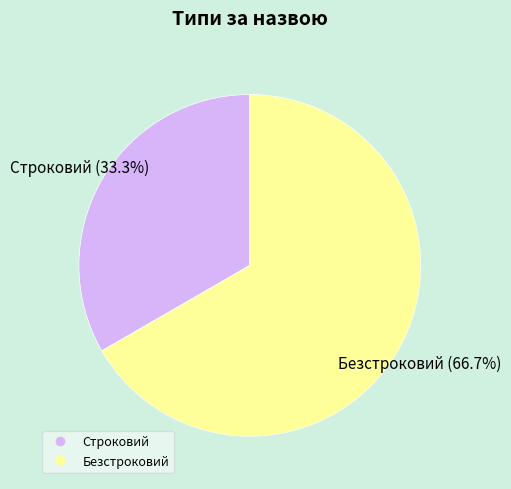

To the nearest percent, what is the difference between the Безстроковий and Строковий slice percentages?

33%